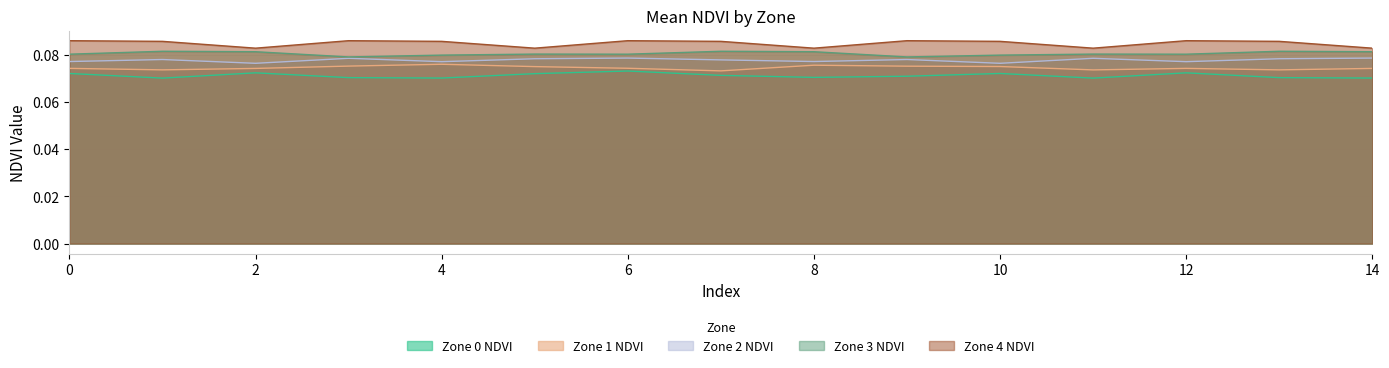

What is the value of the Zone 3 NDVI point at the 9th from the left?

0.1